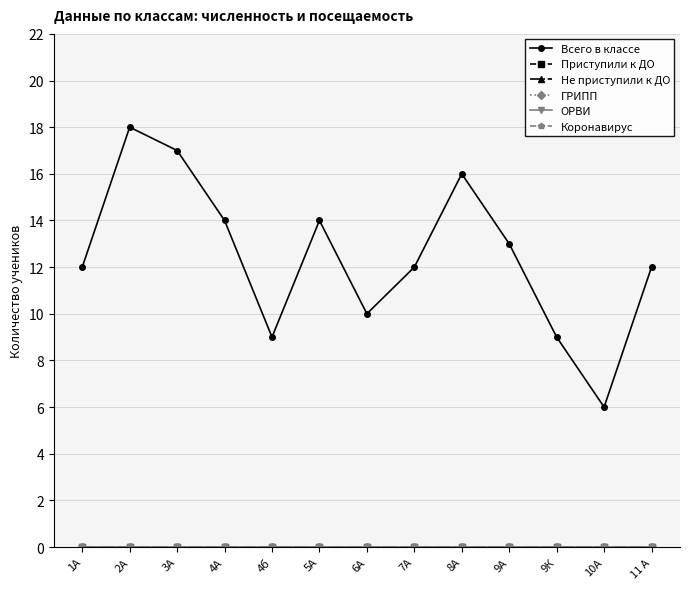

True or false: Не приступили к ДО and Коронавирус cross at least once.

False